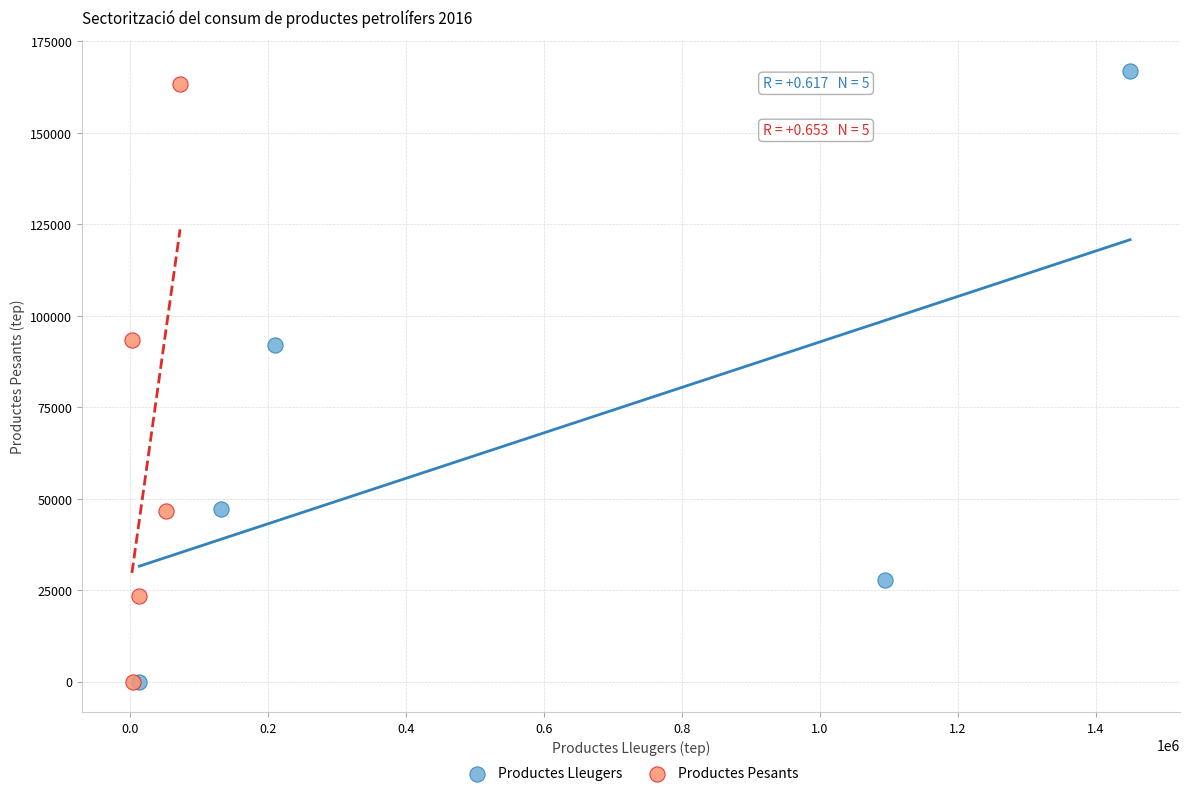

Which series has the widest spread of Y values?

Productes Lleugers